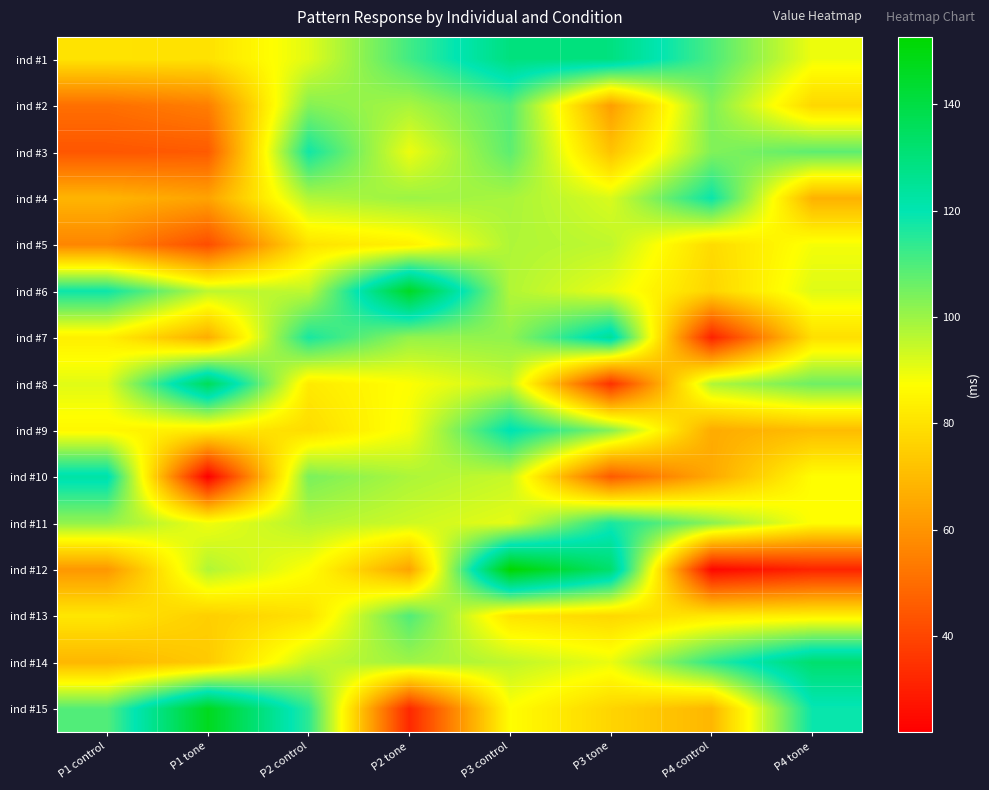

Reading right to left, transcribe all the data shown in this chart.

ind #1: P4 tone=89.4	P4 control=110.2	P3 tone=129.2	P3 control=129.4	P2 tone=111.5	P2 control=91.2	P1 tone=79.9	P1 control=80.2
ind #2: P4 tone=77.1	P4 control=103.5	P3 tone=62.5	P3 control=108.9	P2 tone=98.4	P2 control=102.9	P1 tone=54.4	P1 control=50.4
ind #3: P4 tone=108.0	P4 control=103.3	P3 tone=71.9	P3 control=108.1	P2 tone=89.6	P2 control=117.8	P1 tone=45.3	P1 control=44.1
ind #4: P4 tone=67.5	P4 control=118.8	P3 tone=92.2	P3 control=98.3	P2 tone=100.0	P2 control=97.2	P1 tone=63.8	P1 control=68.4
ind #5: P4 tone=88.7	P4 control=78.1	P3 tone=95.5	P3 control=97.6	P2 tone=83.7	P2 control=80.0	P1 tone=41.8	P1 control=56.2
ind #6: P4 tone=91.5	P4 control=76.6	P3 tone=90.1	P3 control=97.3	P2 tone=145.8	P2 control=95.7	P1 tone=95.8	P1 control=118.4
ind #7: P4 tone=79.2	P4 control=30.6	P3 tone=125.5	P3 control=101.3	P2 tone=100.9	P2 control=116.9	P1 tone=66.4	P1 control=83.2
ind #8: P4 tone=105.9	P4 control=97.5	P3 tone=34.4	P3 control=94.7	P2 tone=87.5	P2 control=81.9	P1 tone=136.1	P1 control=91.2
ind #9: P4 tone=70.2	P4 control=65.9	P3 tone=102.8	P3 control=120.8	P2 tone=88.8	P2 control=78.5	P1 tone=82.4	P1 control=85.3
ind #10: P4 tone=87.1	P4 control=65.4	P3 tone=45.3	P3 control=94.5	P2 tone=97.9	P2 control=104.3	P1 tone=21.9	P1 control=122.5
ind #11: P4 tone=87.0	P4 control=102.4	P3 tone=116.8	P3 control=90.6	P2 tone=93.8	P2 control=97.1	P1 tone=89.1	P1 control=101.0
ind #12: P4 tone=31.1	P4 control=23.8	P3 tone=132.6	P3 control=152.7	P2 tone=63.8	P2 control=87.2	P1 tone=97.3	P1 control=60.8
ind #13: P4 tone=83.6	P4 control=81.6	P3 tone=77.2	P3 control=80.2	P2 tone=109.6	P2 control=79.7	P1 tone=75.0	P1 control=81.2
ind #14: P4 tone=132.3	P4 control=114.1	P3 tone=89.9	P3 control=95.6	P2 tone=99.6	P2 control=94.9	P1 tone=73.8	P1 control=68.8
ind #15: P4 tone=118.8	P4 control=68.7	P3 tone=76.6	P3 control=87.0	P2 tone=32.2	P2 control=114.1	P1 tone=146.9	P1 control=109.4